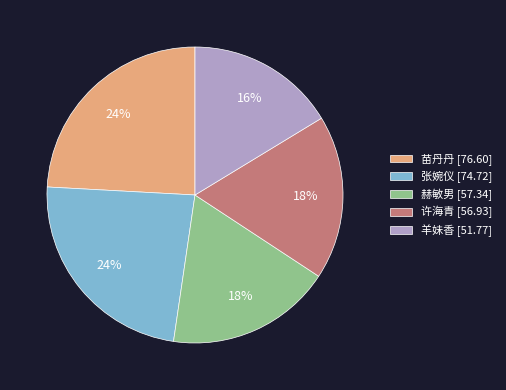

Does 赫敏男 represent more than half of the total?

No